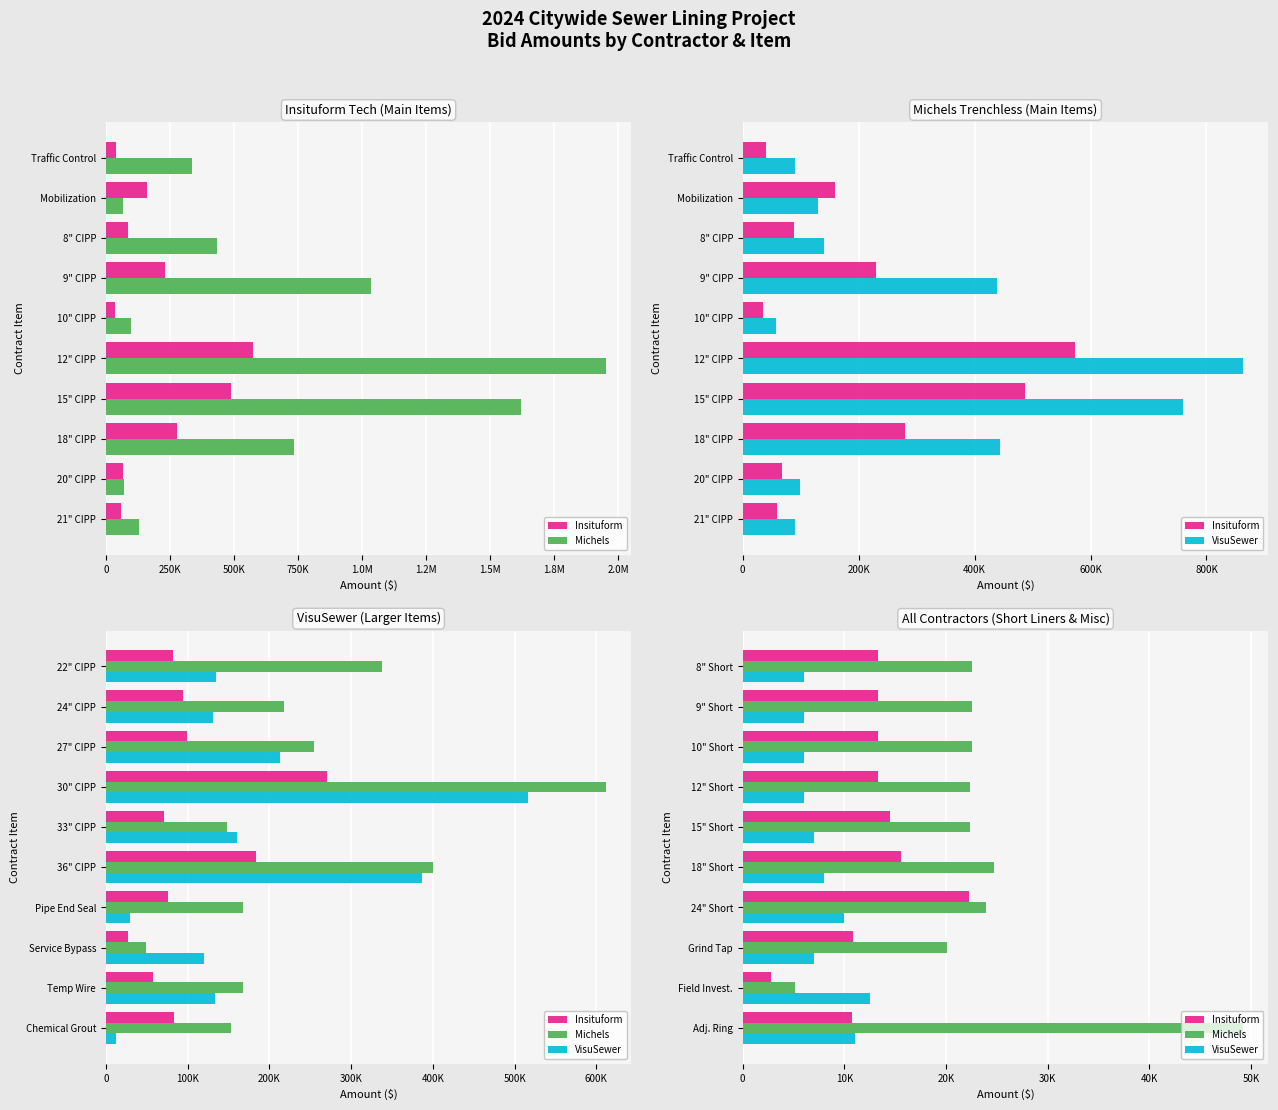

Does the chart contain stacked bars?

No